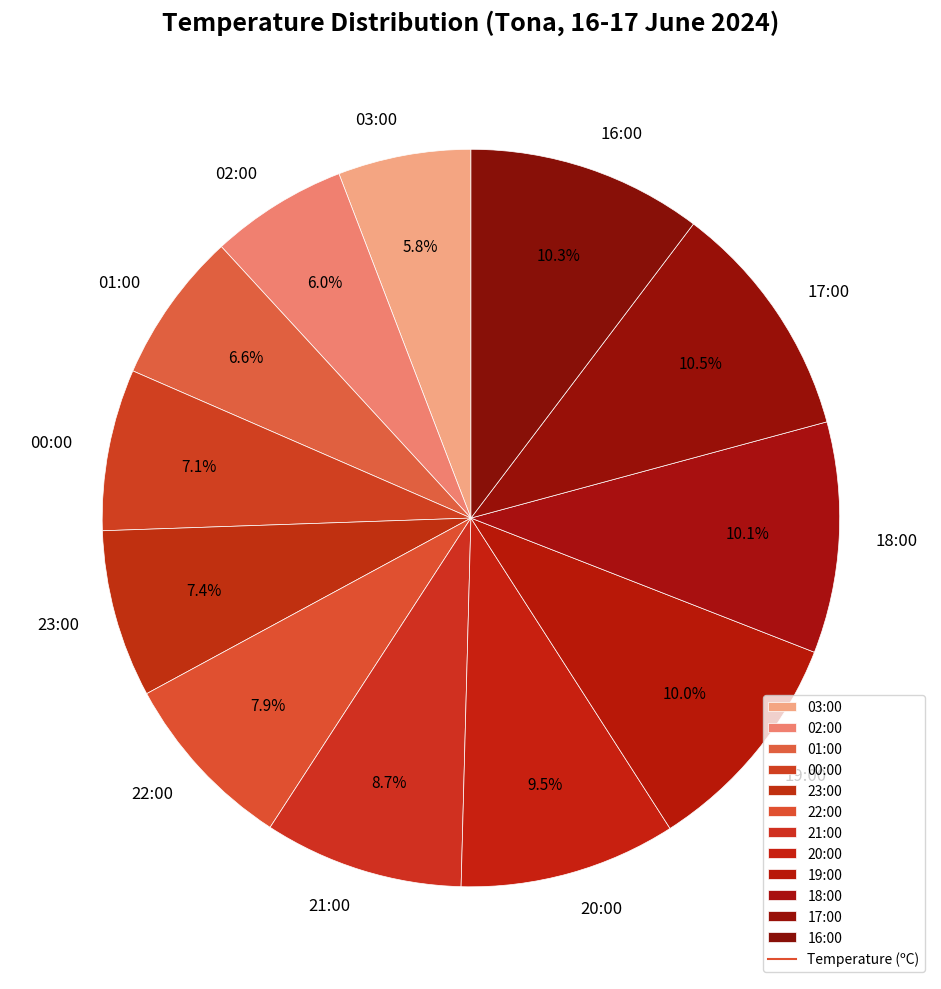

What is the total percentage of 18:00 and 23:00?

17.5%